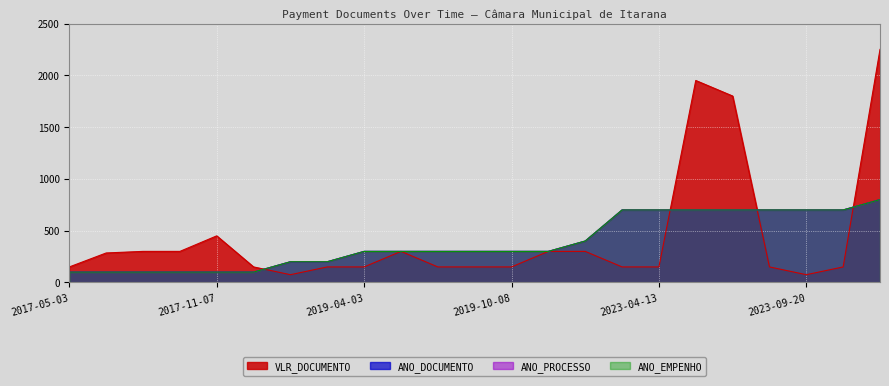

What is the sum of the ANO_DOCUMENTO values at 2024-04-16 and 2019-08-14?

1100.0